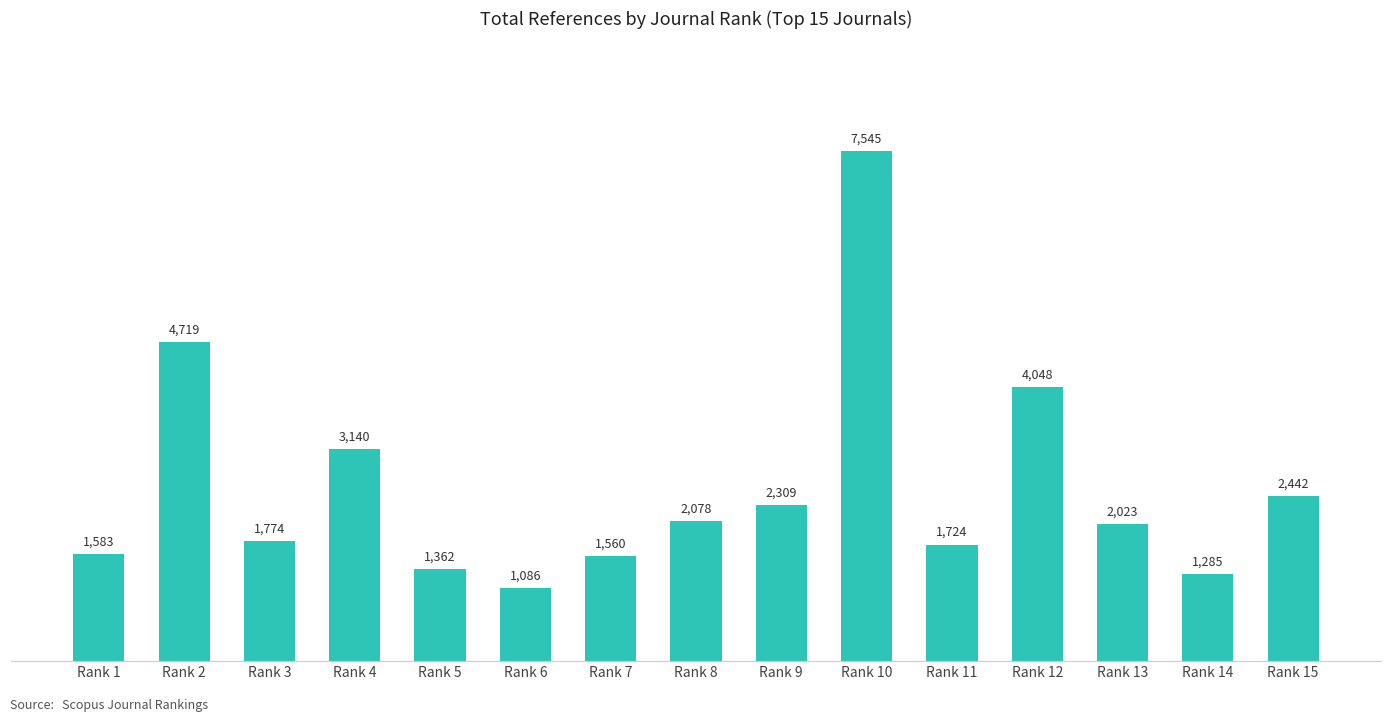

Count the number of data series in this chart.

1